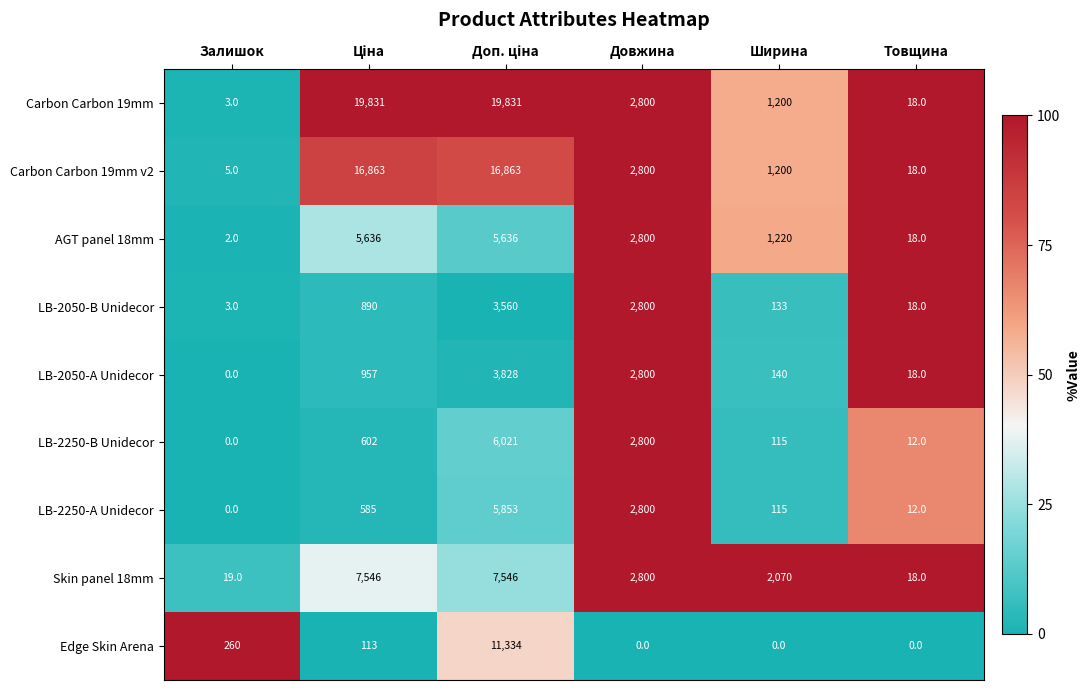

At how many categories does at least one series exceed 8?

6